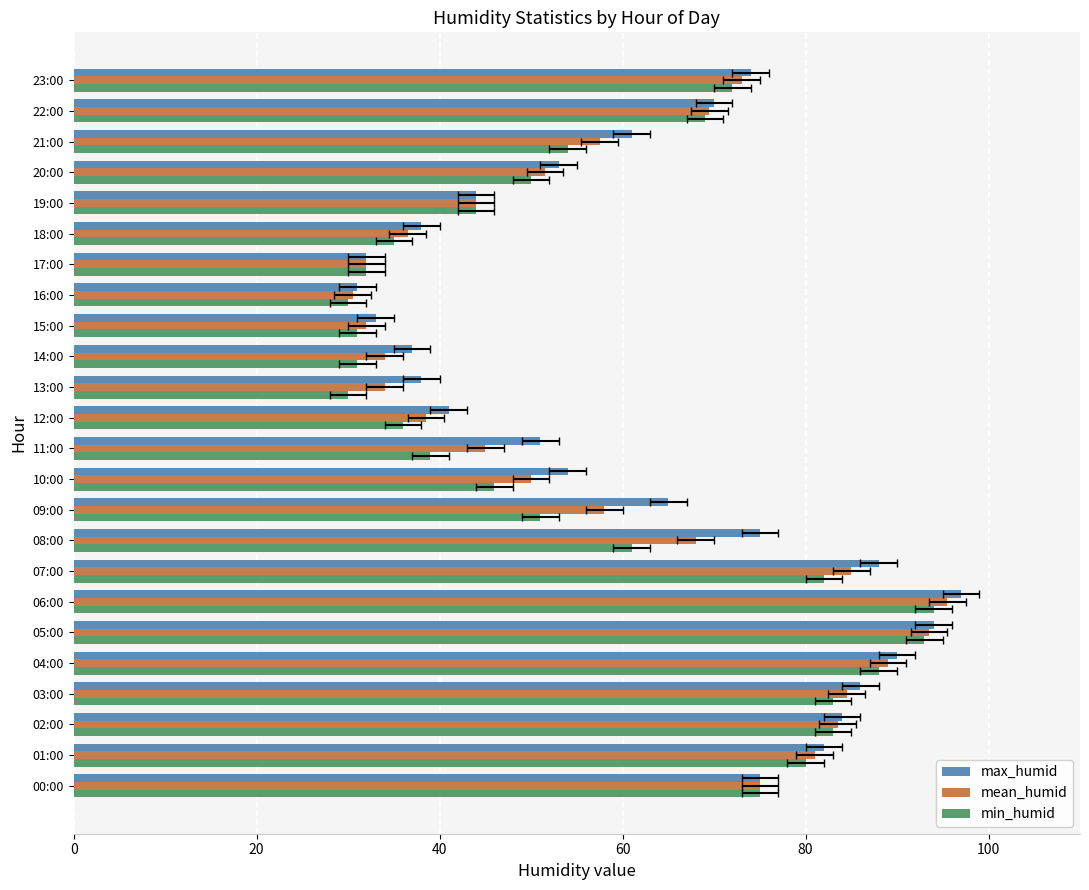

How many categories are shown in the chart?

24